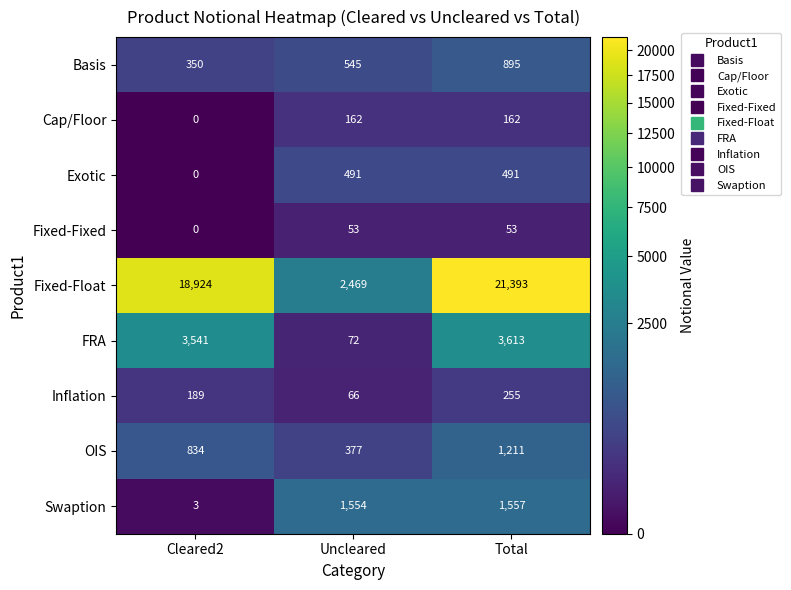

Which label corresponds to the largest value in the chart?

Total